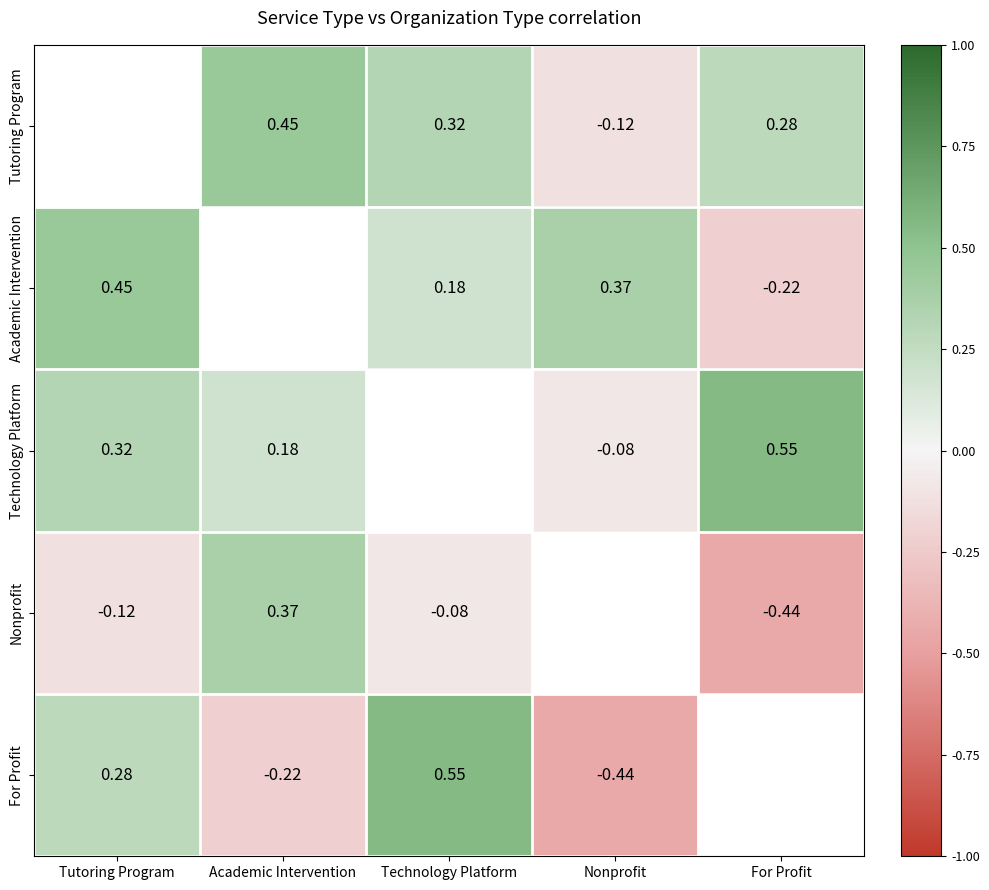

Is the value of Academic Intervention at For Profit greater than the value of Technology Platform at Academic Intervention?

No